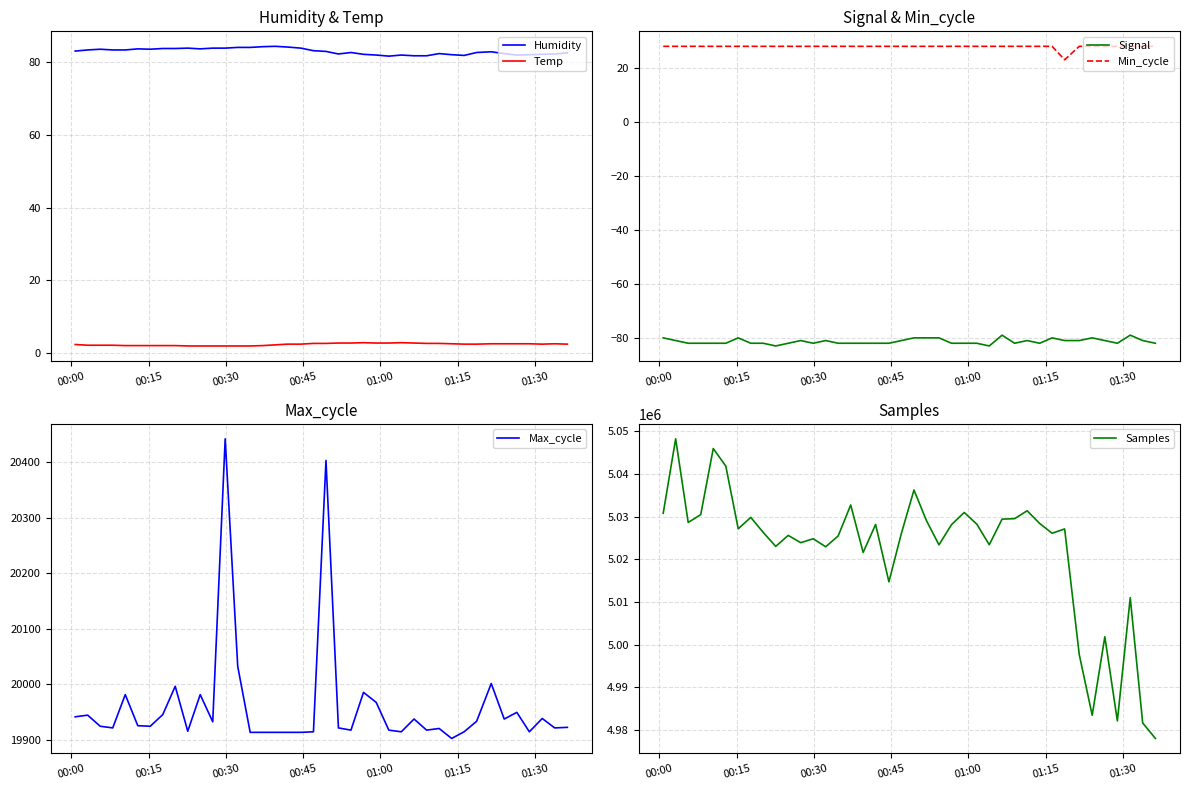

True or false: Samples and Humidity intersect in this chart.

False